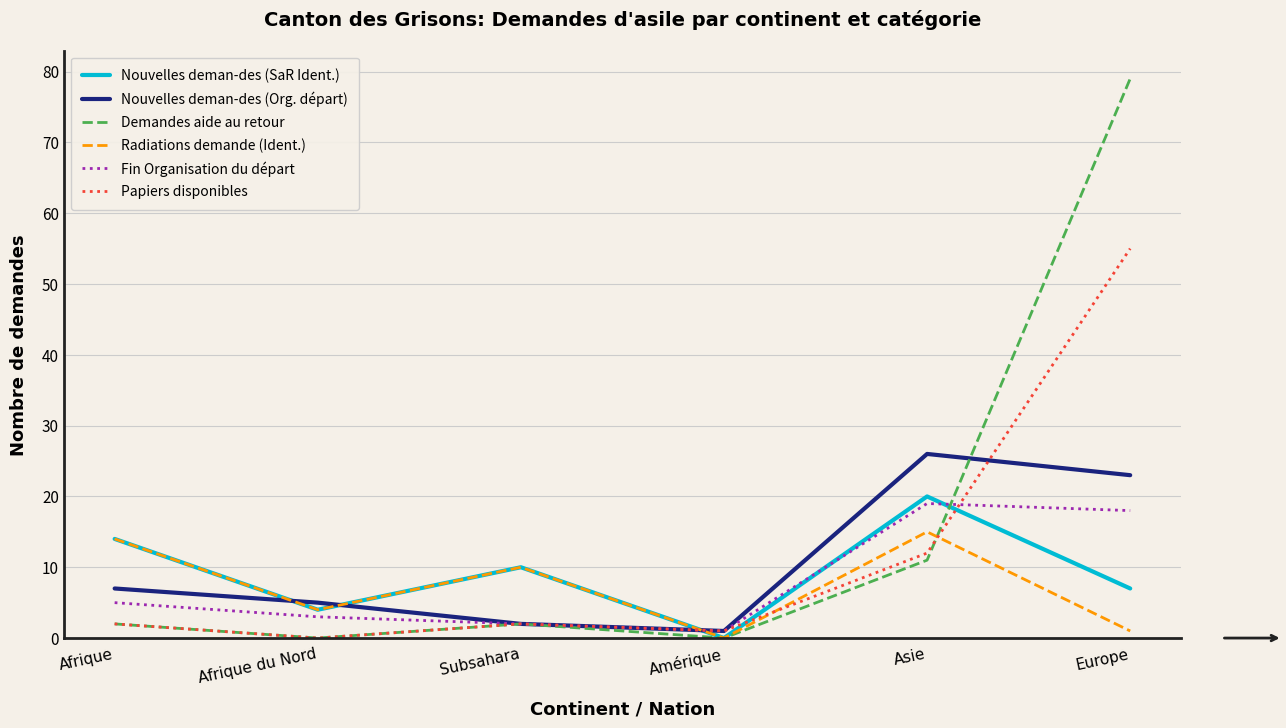

The Demandes aide au retour series shows 2 at Subsahara. True or false?

True